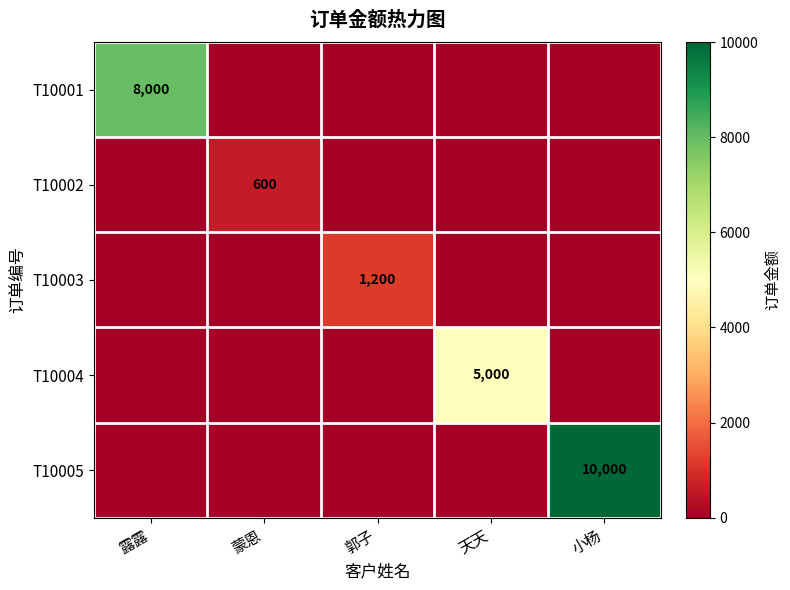

Is the value of T10002 at 蒙恩 greater than the value of T10003 at 郭子?

No